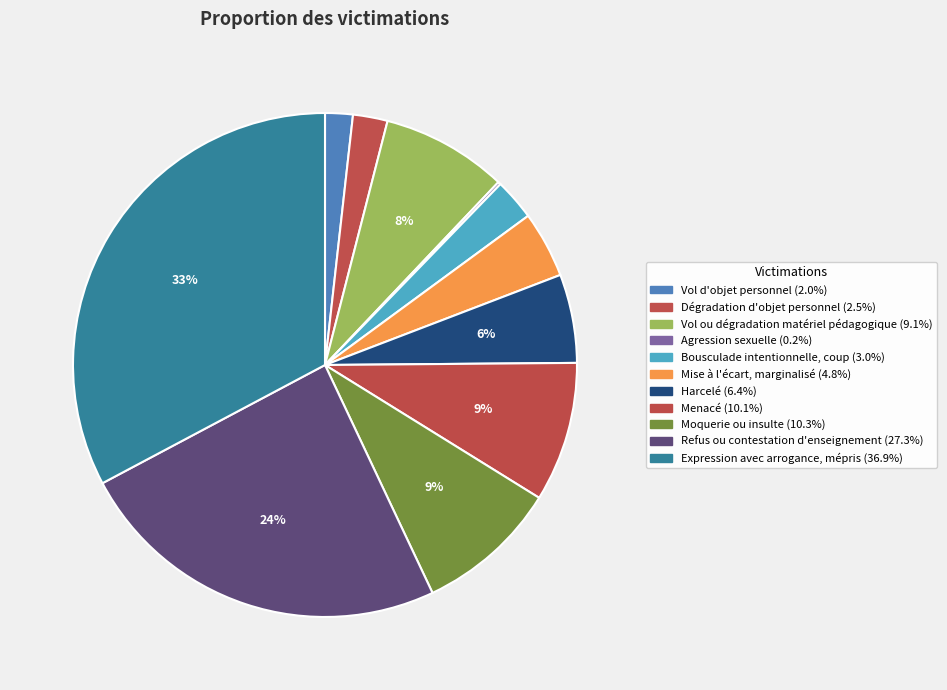

True or false: Menacé accounts for 9% of the total.

True